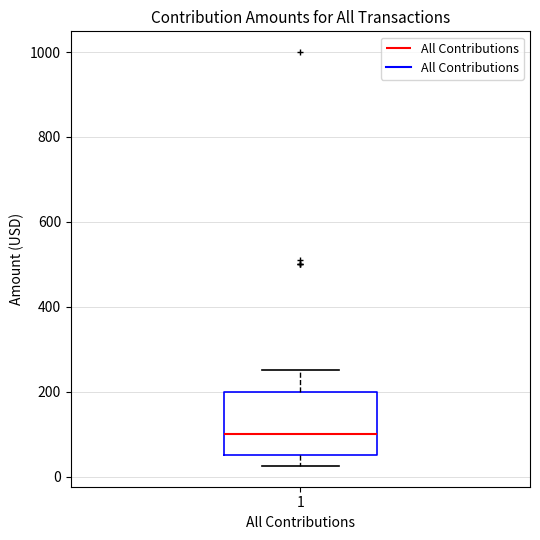

Read this box plot against the y-axis: the position of the median line, the range covered by the box, and the ends of both whiskers. The values are not printed on the chart, so give them approximately, as read against the axis.

median 100, box 60 to 200, whiskers 20 to 260